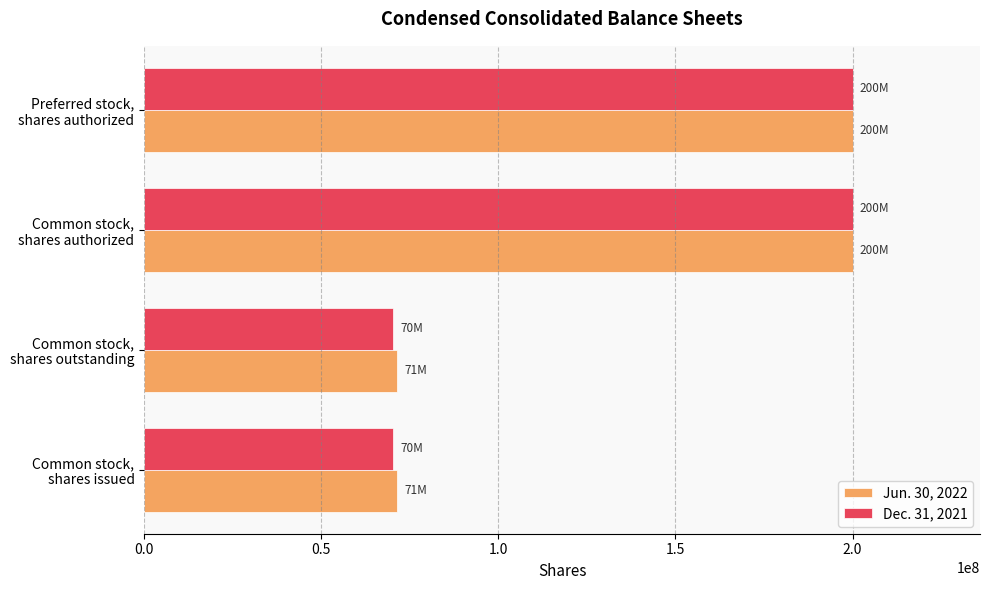

How many values in the Jun. 30, 2022 series are below 200000000?

2